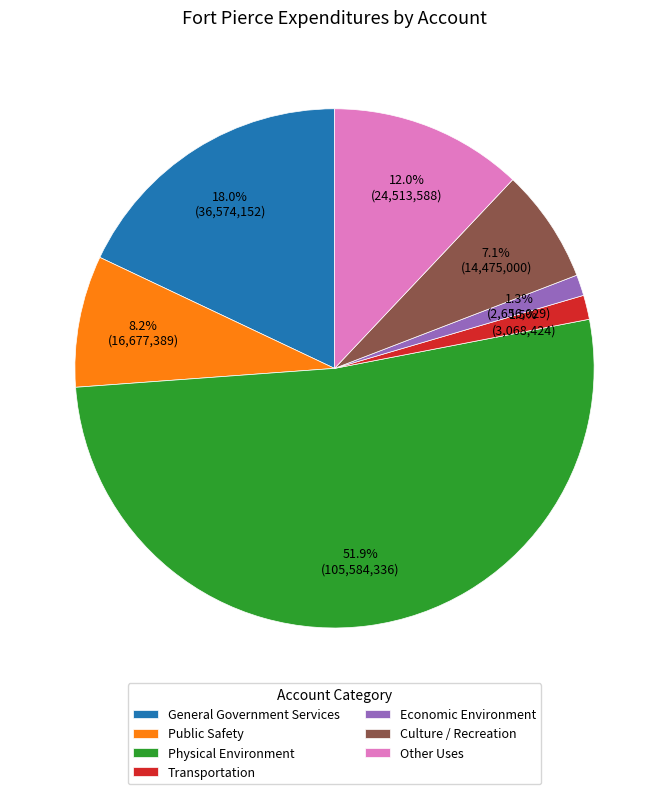

How many segments does this pie chart have?

7